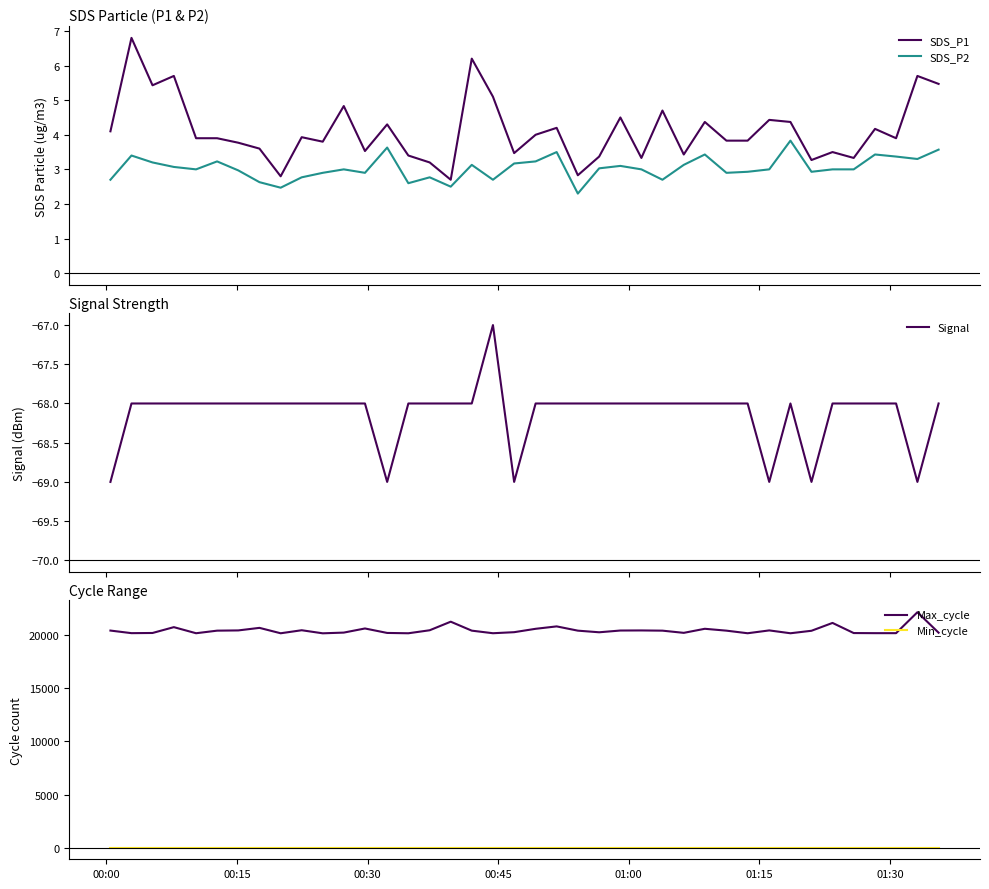

What is the minimum value for Min_cycle?

28